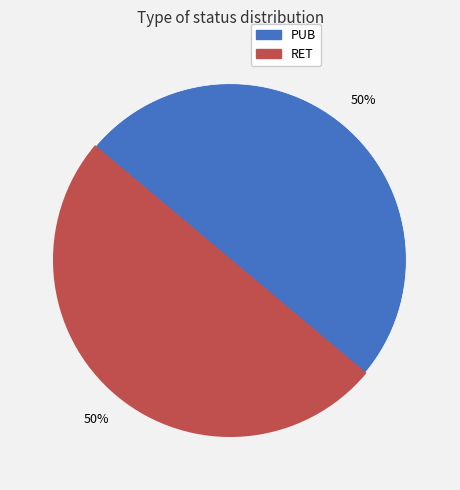

How many slices are in this pie chart?

2